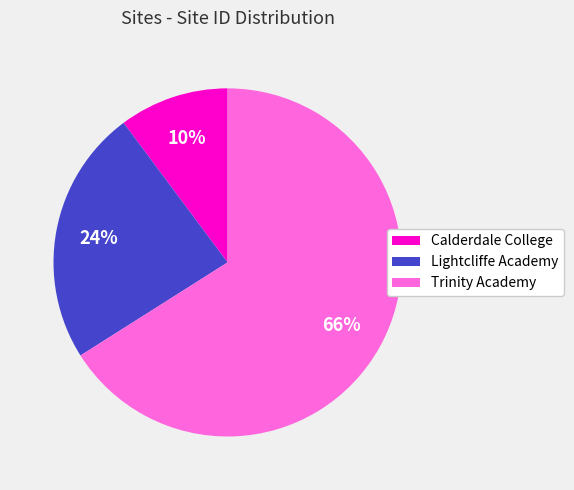

Is it true that Trinity Academy is 66% of the pie?

True